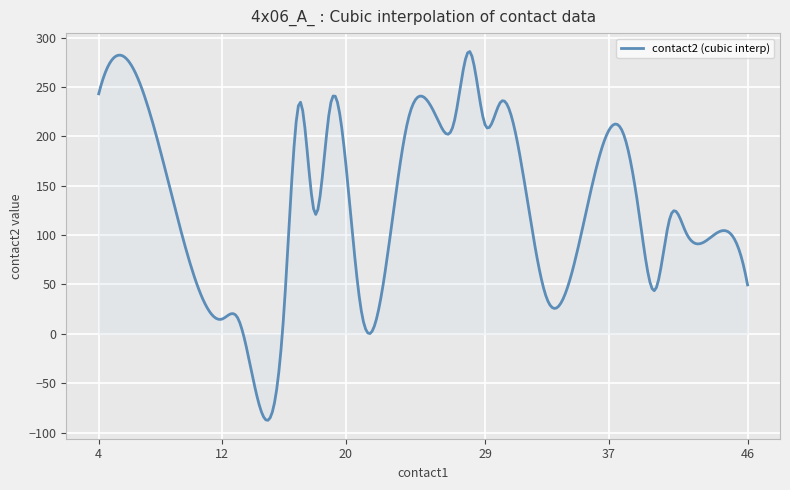

What is the smallest value displayed?

-87.6